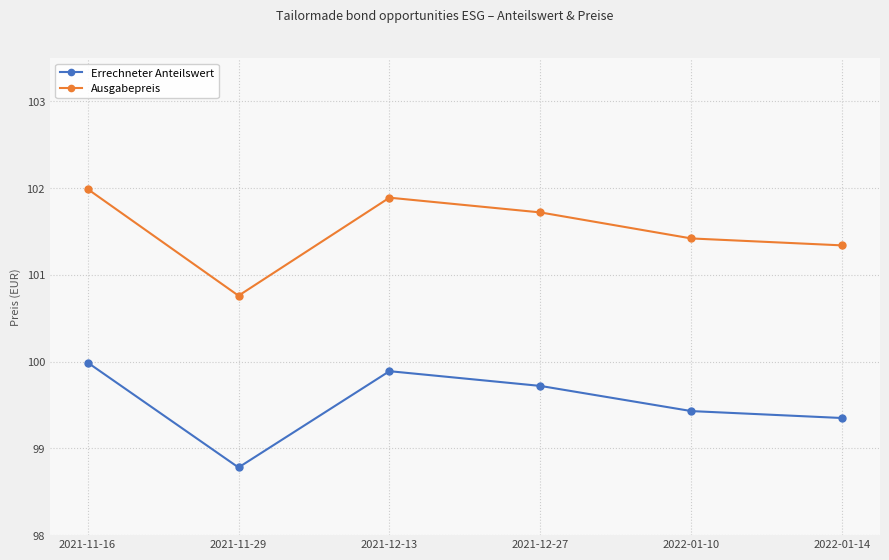

How many distinct data groups are displayed?

2